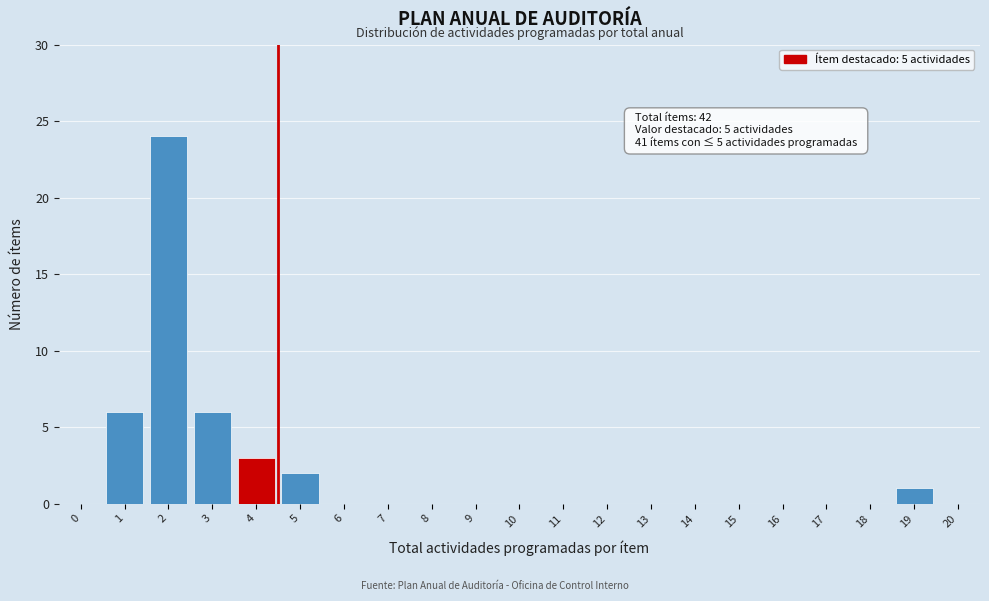

Reading right to left, what are all the values shown in this chart?

20=0	19=1	18=0	17=0	16=0	15=0	14=0	13=0	12=0	11=0	10=0	9=0	8=0	7=0	6=0	5=2	4=3	3=6	2=24	1=6	0=0